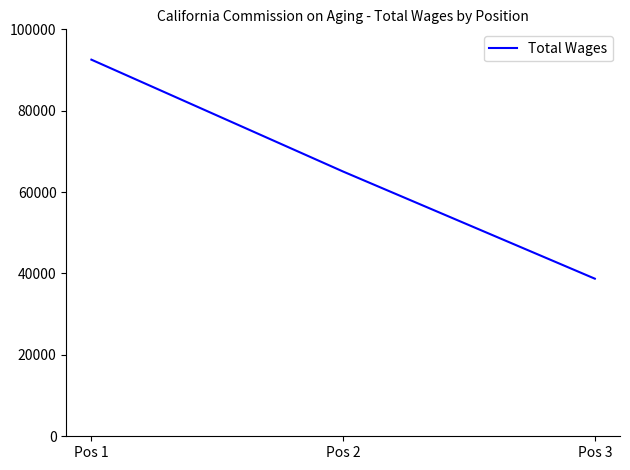

Is it true that the value at Pos 1 is 155573.8?

False